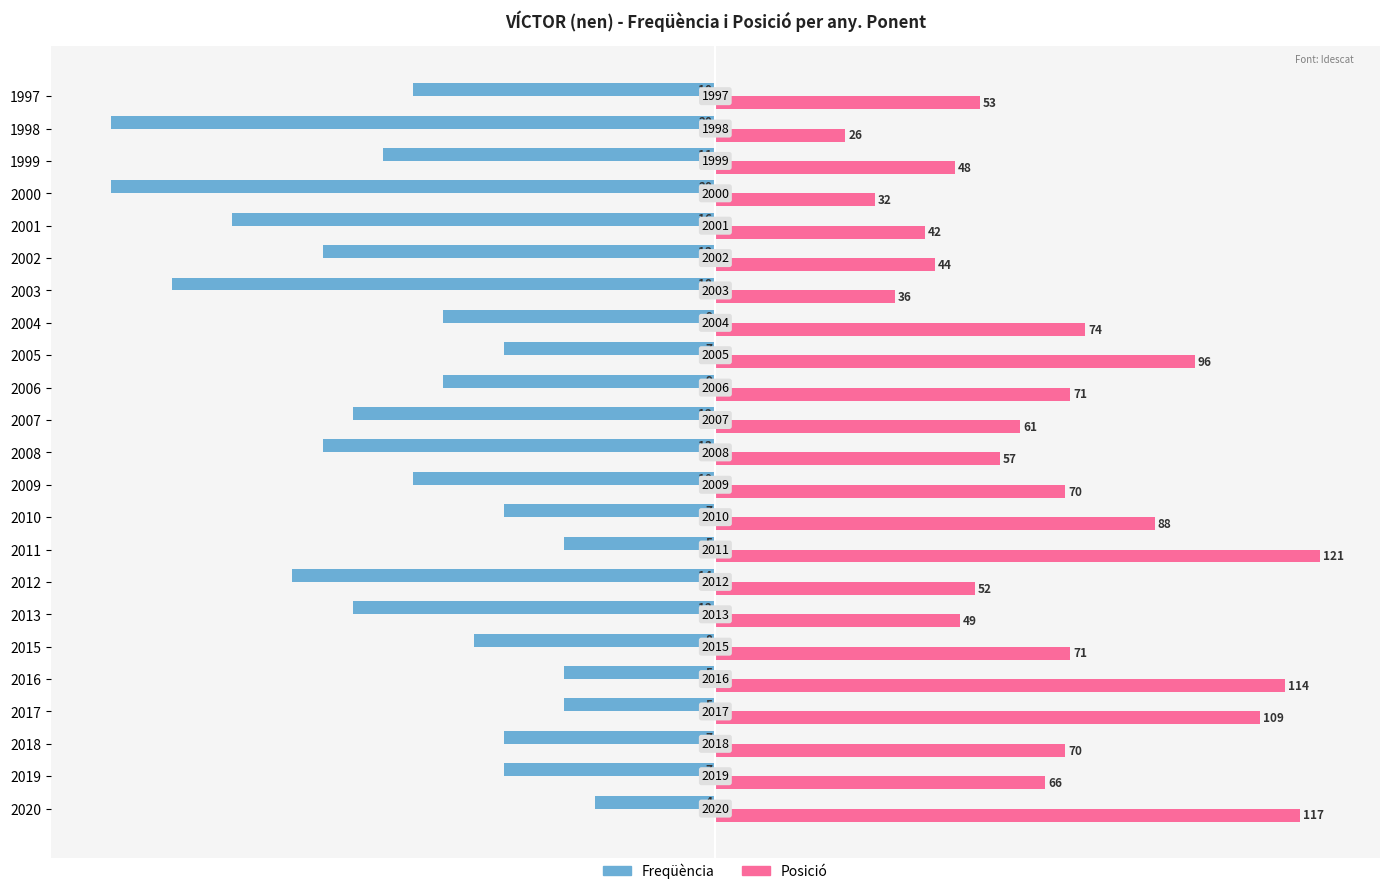

What are all the series names shown in the legend?

Freqüència, Posició